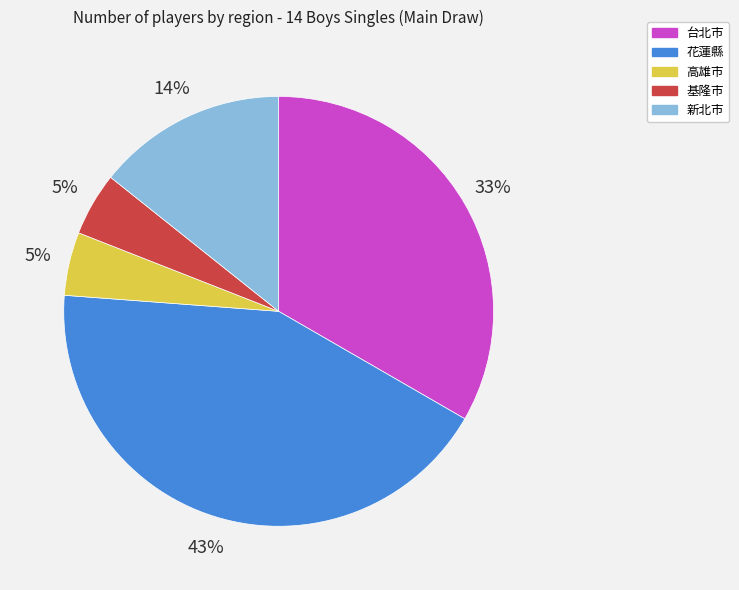

True or false: 基隆市 accounts for 18% of the total.

False